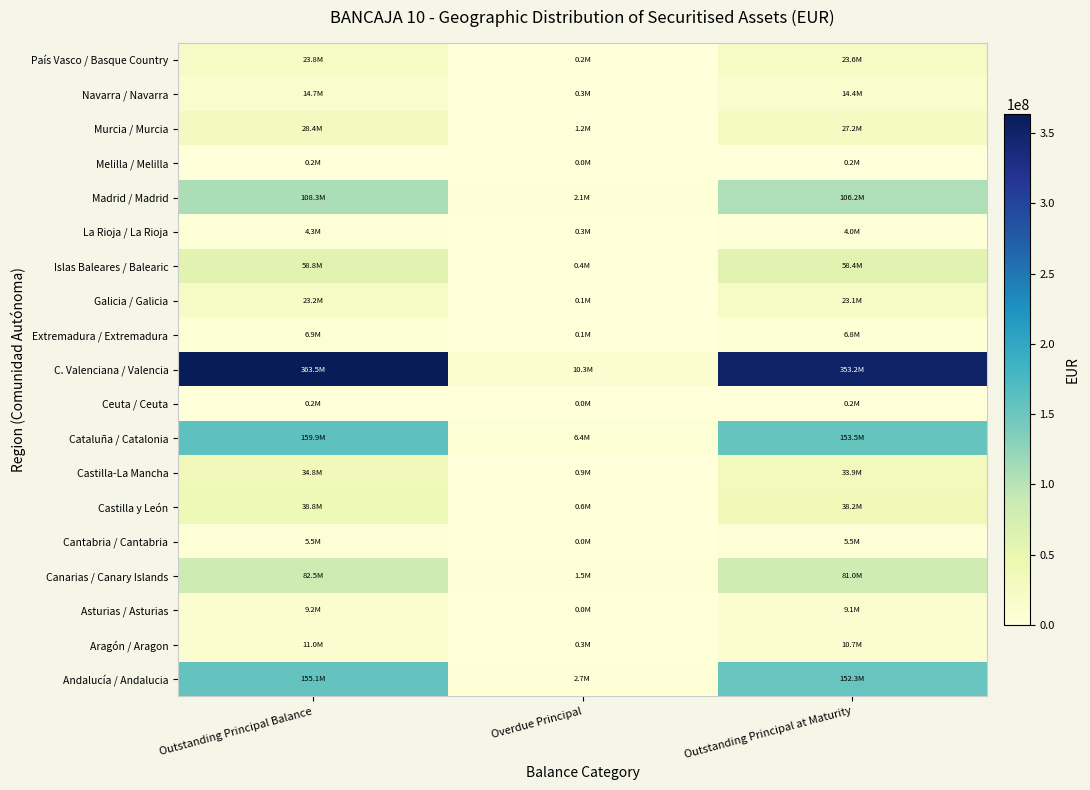

At Overdue Principal, list the series in order from smallest to largest.

Ceuta / Ceuta, Melilla / Melilla, Cantabria / Cantabria, Asturias / Asturias, Extremadura / Extremadura, Galicia / Galicia, País Vasco / Basque Country, La Rioja / La Rioja, Aragón / Aragon, Navarra / Navarra, Islas Baleares / Balearic, Castilla y León, Castilla-La Mancha, Murcia / Murcia, Canarias / Canary Islands, Madrid / Madrid, Andalucía / Andalucia, Cataluña / Catalonia, C. Valenciana / Valencia